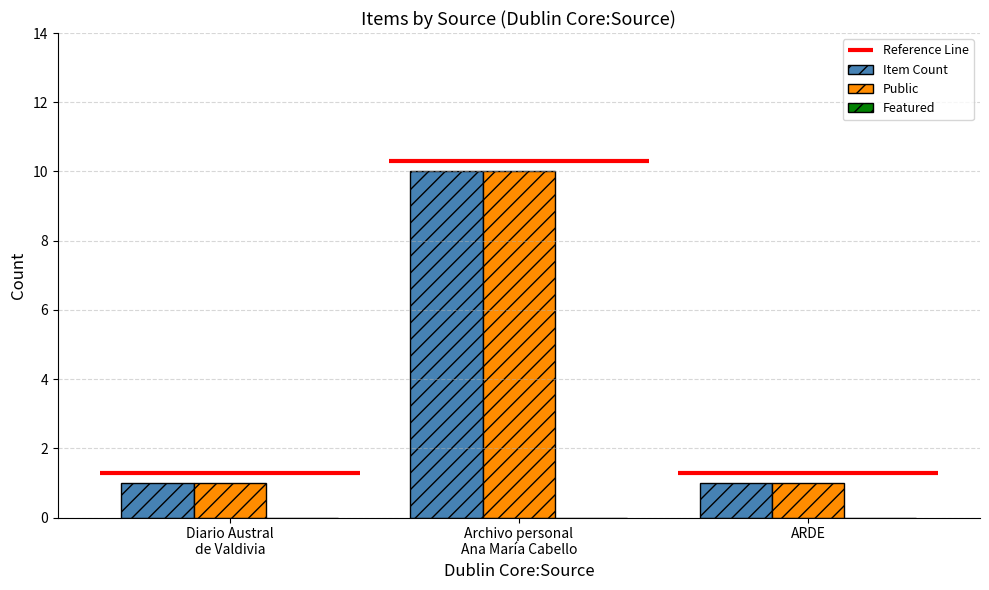

What is the difference between the highest and lowest values at Diario Austral
de Valdivia?

1